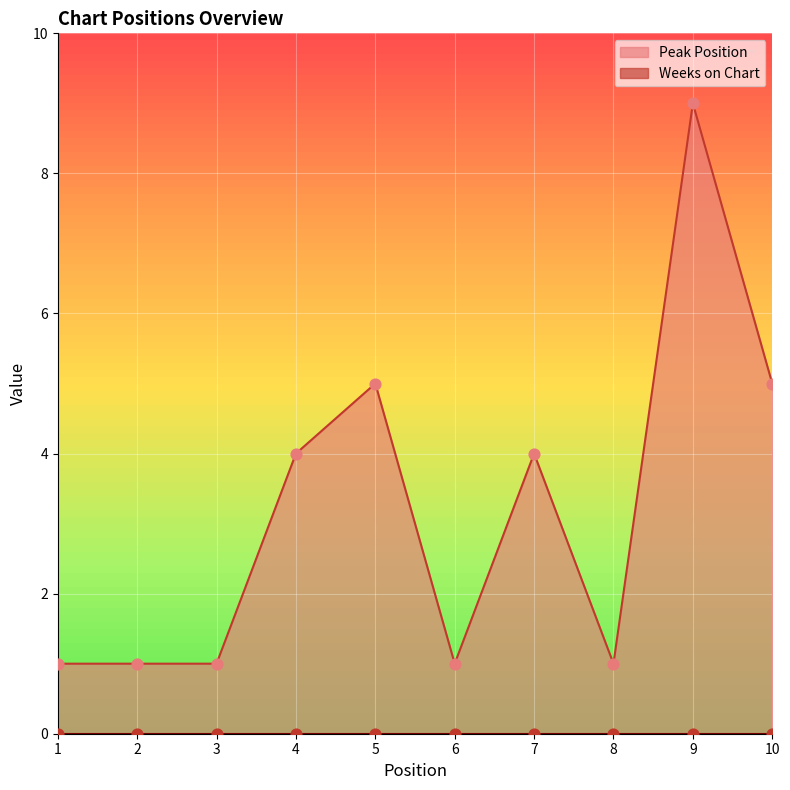

Approximately how many times larger is the value at 6 compared to 4?

0.2